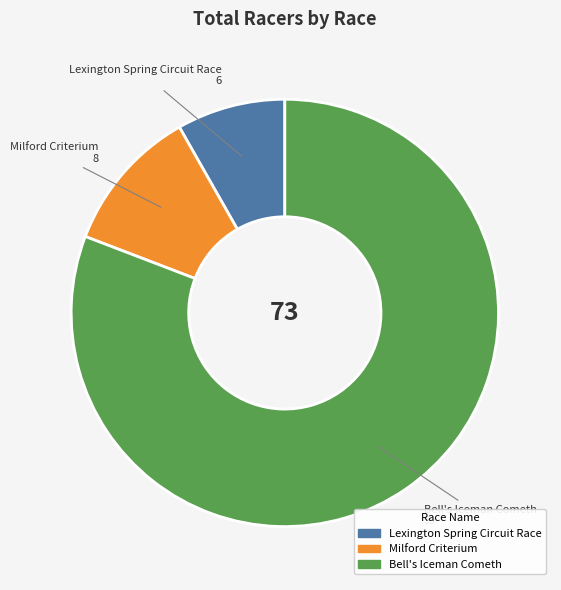

Is there any slice that represents more than half of the pie?

Yes